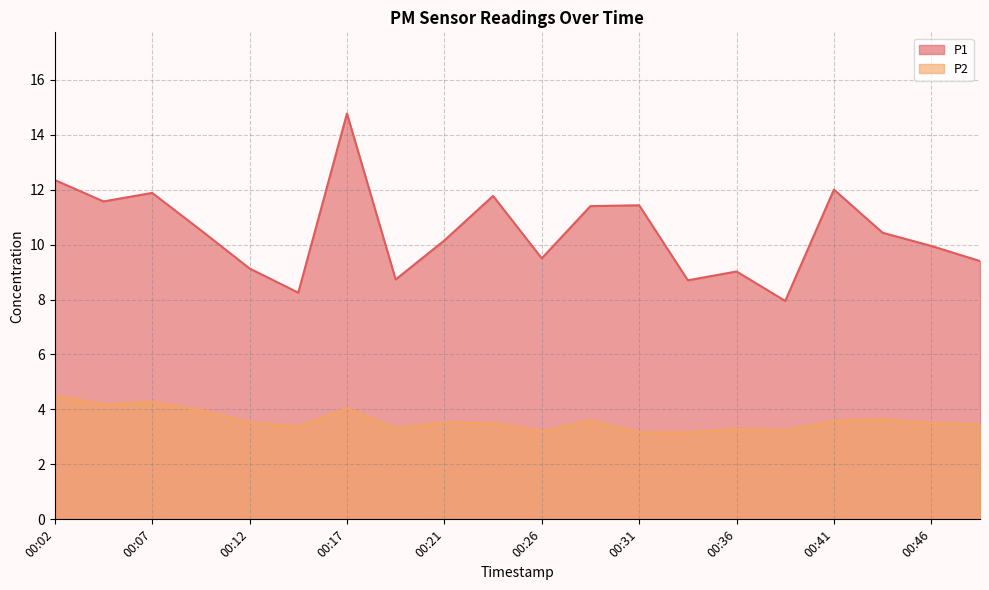

Where is P1 nearest to the value 11?

00:29